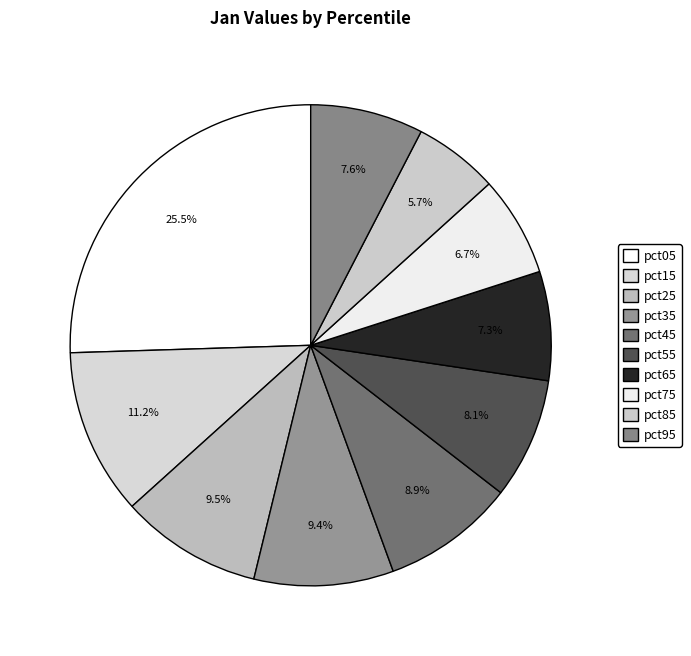

What is the largest slice in the pie chart?

pct05